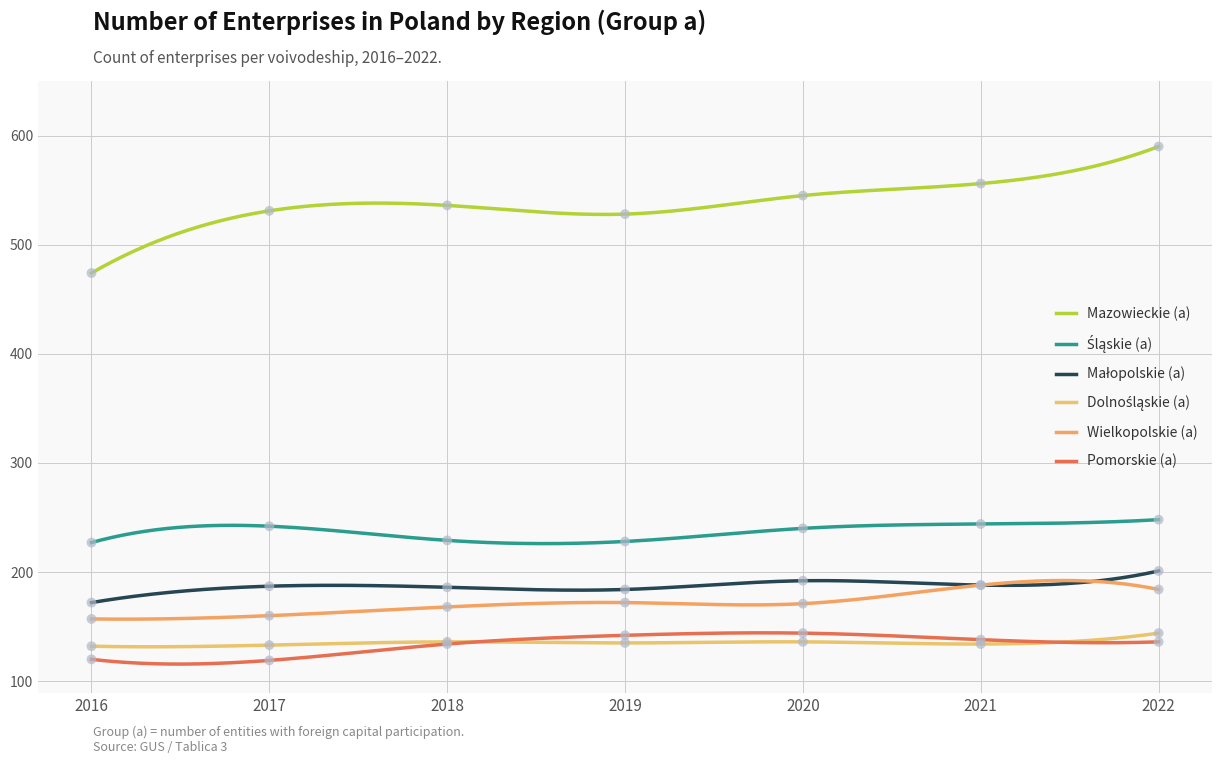

At how many categories does at least one series exceed 454?

7